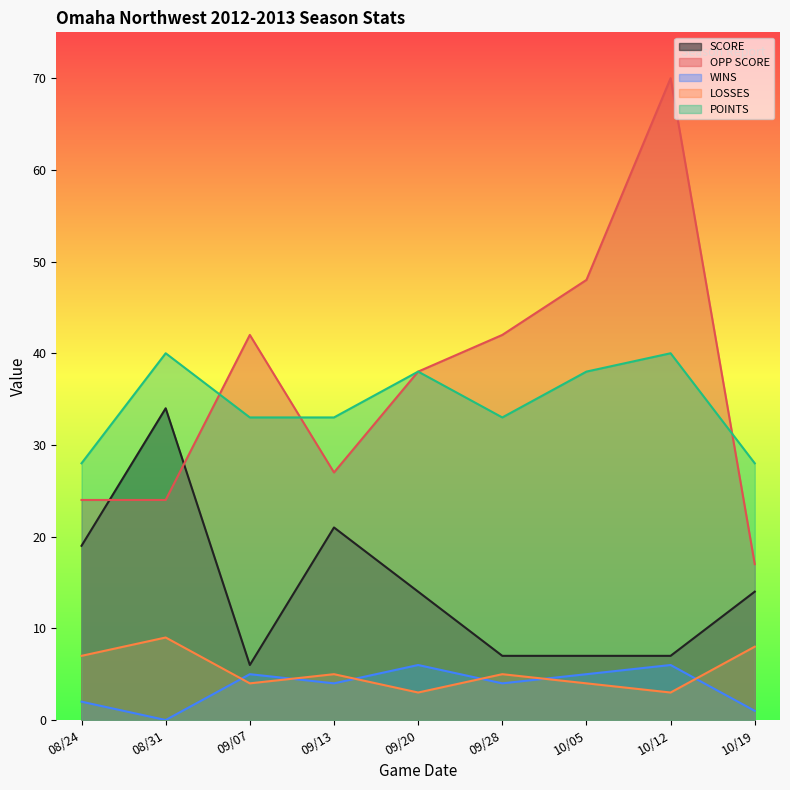

Reading left to right, what are all the values shown in this chart?

SCORE: 08/24=19	08/31=34	09/07=6	09/13=21	09/20=14	09/28=7	10/05=7	10/12=7	10/19=14
OPP SCORE: 08/24=24	08/31=24	09/07=42	09/13=27	09/20=38	09/28=42	10/05=48	10/12=70	10/19=17
WINS: 08/24=2	08/31=0	09/07=5	09/13=4	09/20=6	09/28=4	10/05=5	10/12=6	10/19=1
LOSSES: 08/24=7	08/31=9	09/07=4	09/13=5	09/20=3	09/28=5	10/05=4	10/12=3	10/19=8
POINTS: 08/24=28	08/31=40	09/07=33	09/13=33	09/20=38	09/28=33	10/05=38	10/12=40	10/19=28